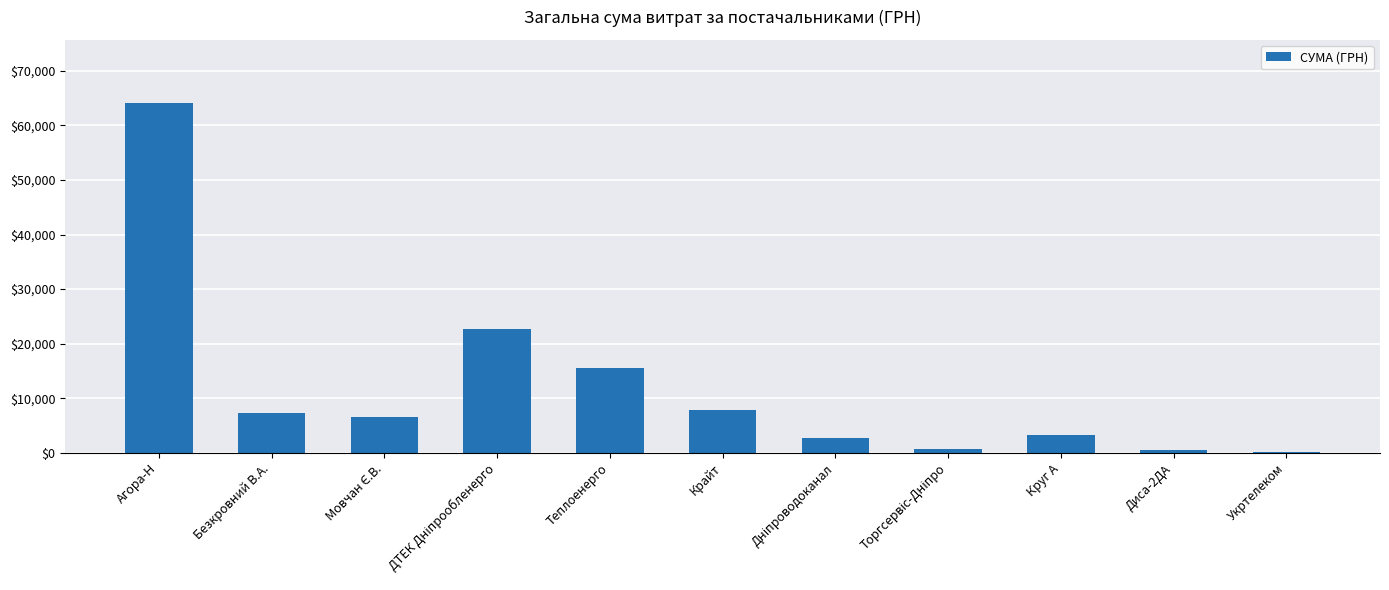

Is it true that the value at Безкровний В.А. is 7274.4?

True